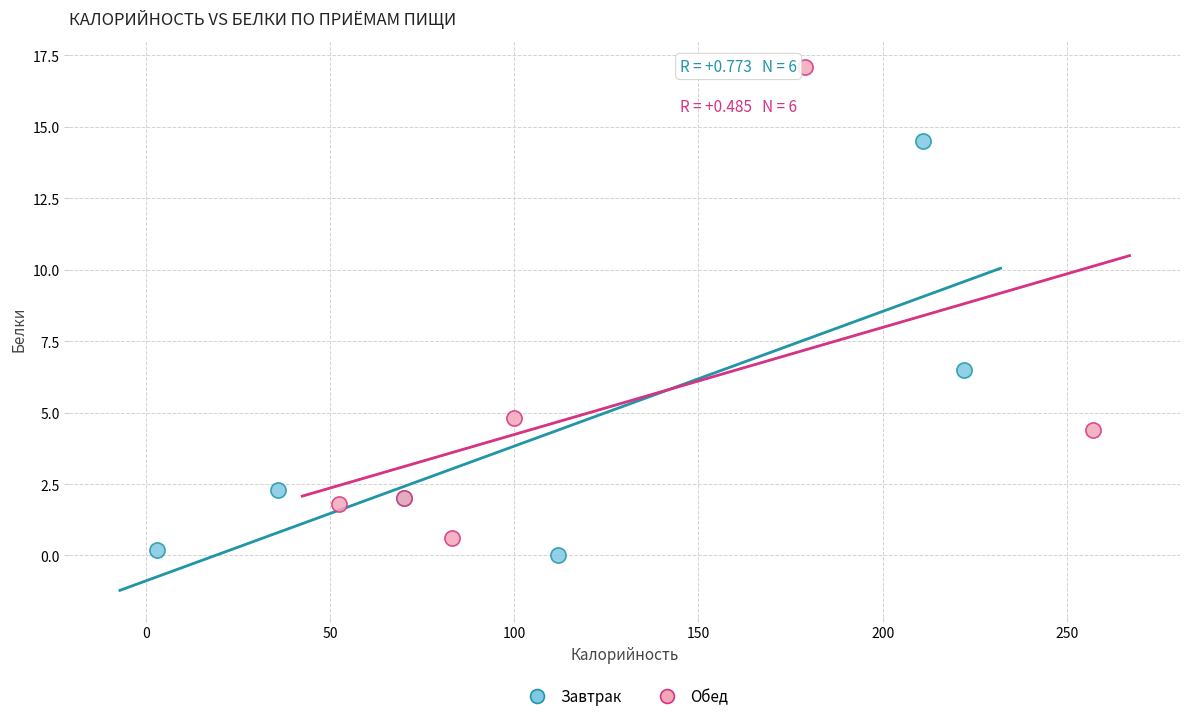

Which series has the largest Y range (max minus min)?

Обед